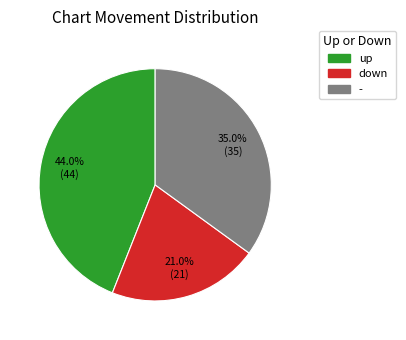

Rank the categories by value from highest to lowest.

up, -, down